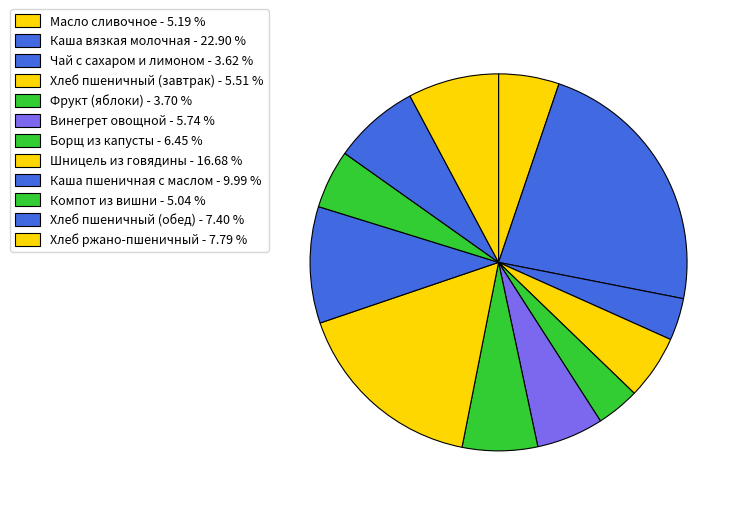

To the nearest percent, what is the combined percentage of Каша пшеничная с маслом and Хлеб пшеничный (завтрак)?

15%